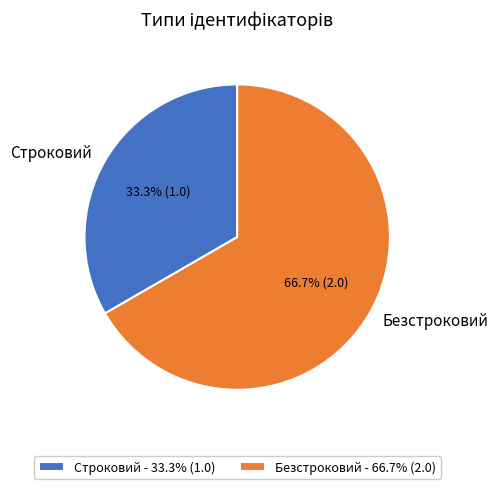

What percentage is NOT represented by Безстроковий?

33.3%